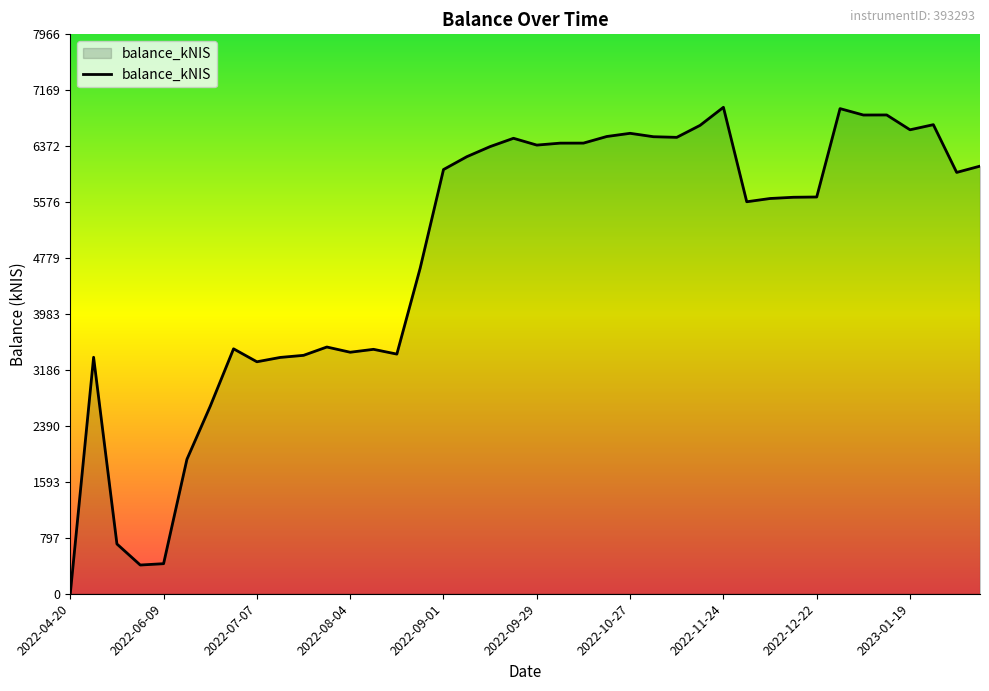

What is the difference between the maximum and minimum values?

6926.6